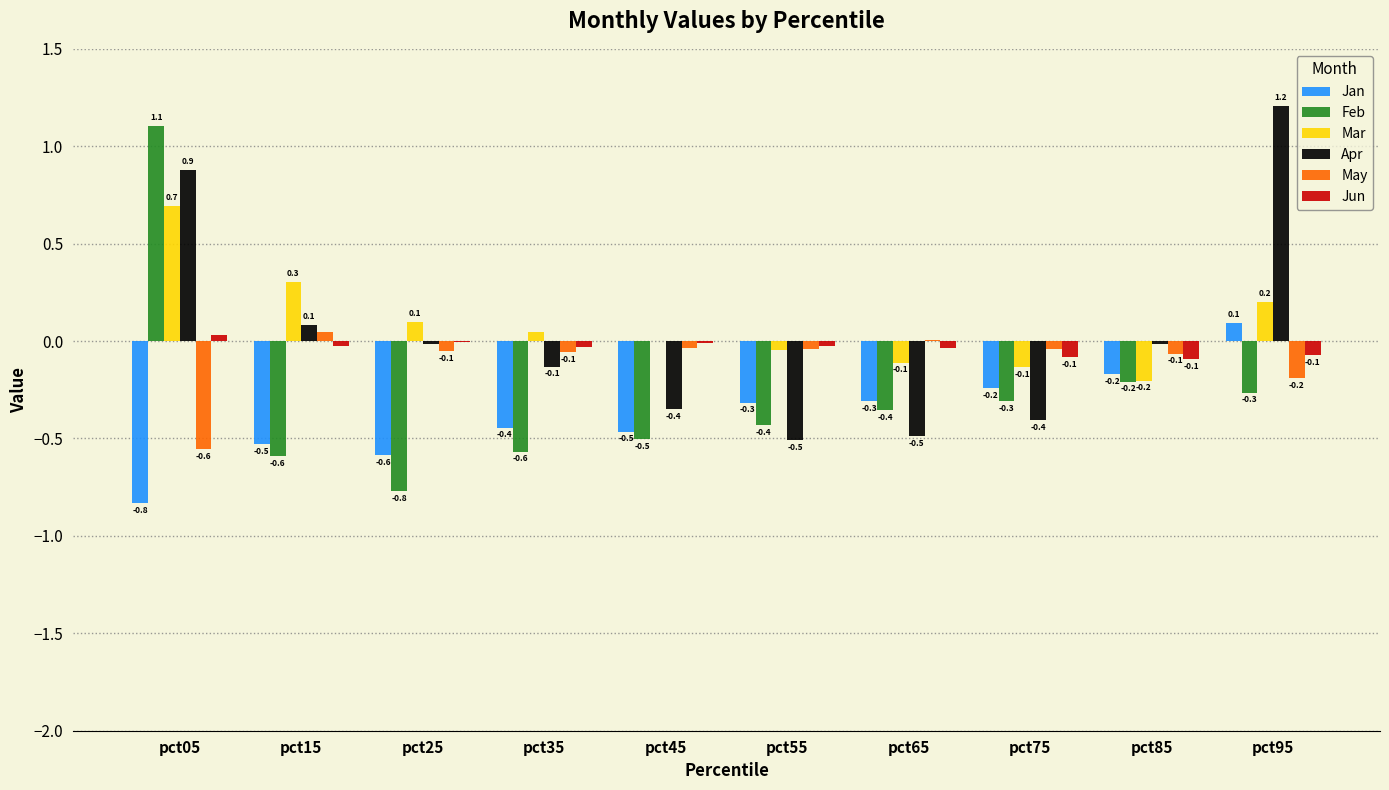

At which label does Feb reach its peak?

pct05